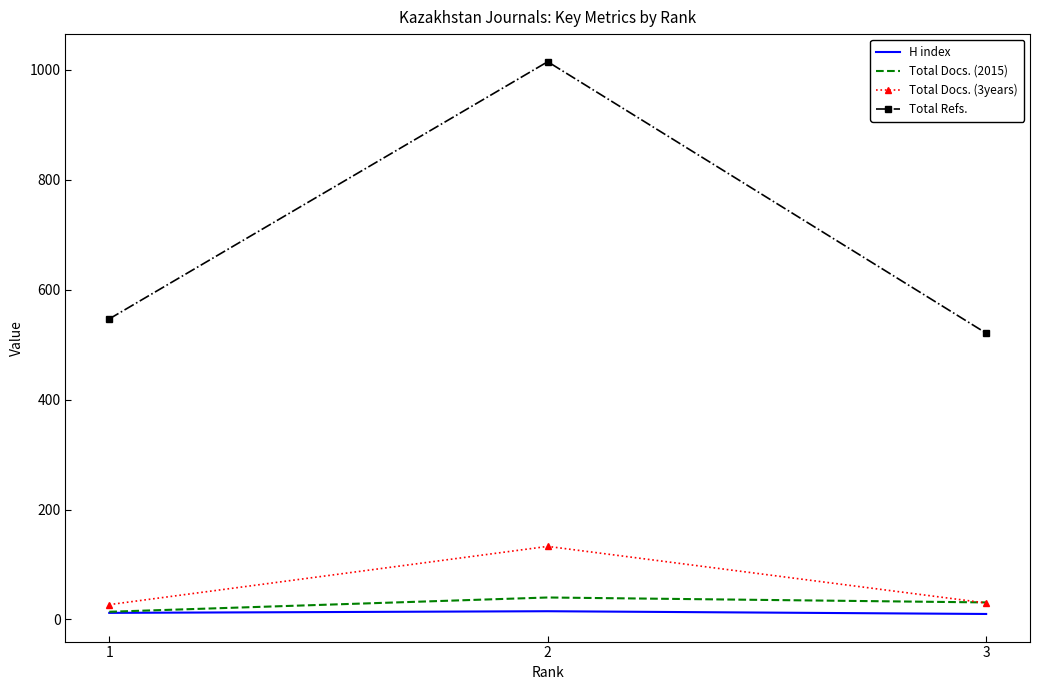

At which label does Total Docs. (3years) reach its peak?

2